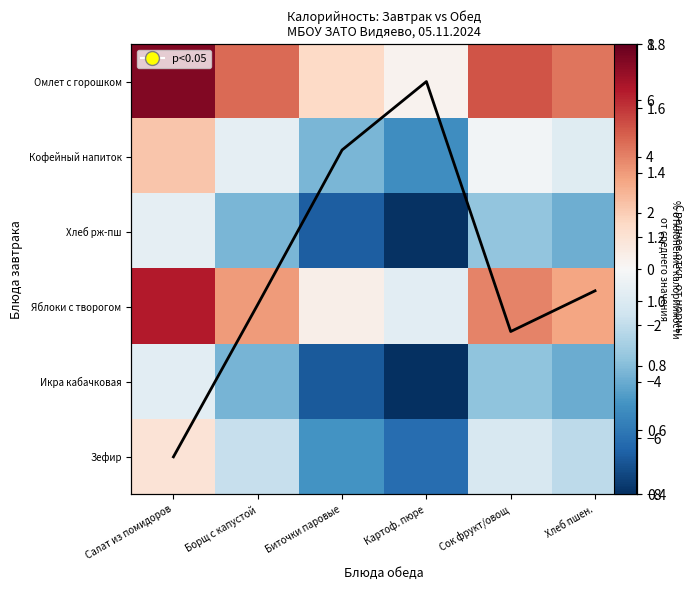

What is the difference between the highest and lowest values at Сок фрукт/овощ?

8.3